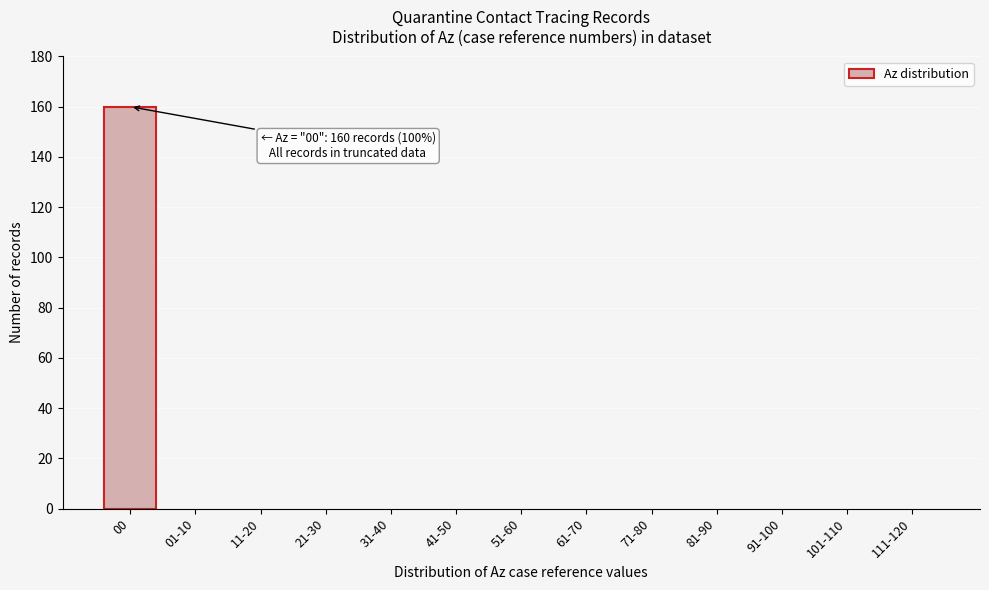

Reading left to right, what are all the values shown in this chart?

00=160	01-10=0	11-20=0	21-30=0	31-40=0	41-50=0	51-60=0	61-70=0	71-80=0	81-90=0	91-100=0	101-110=0	111-120=0